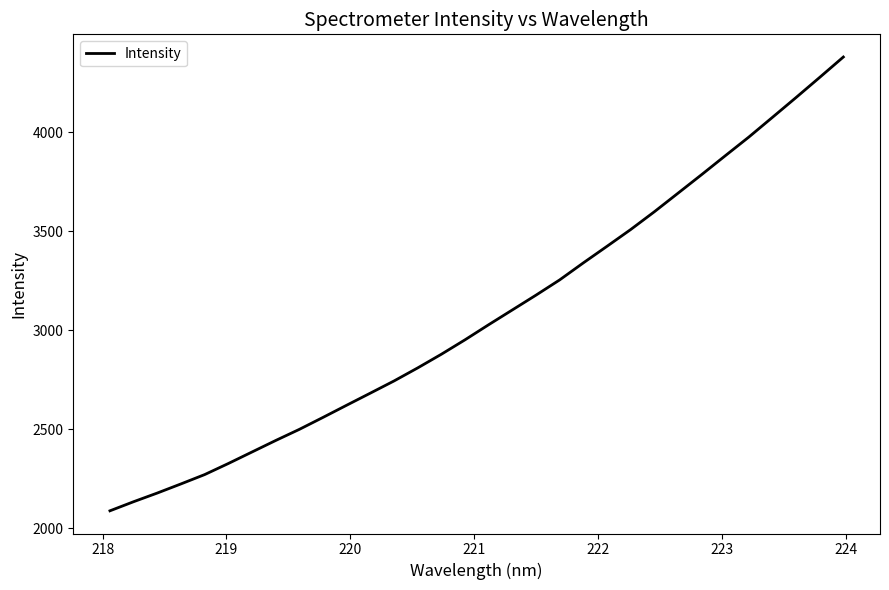

What is the average value?

3077.0